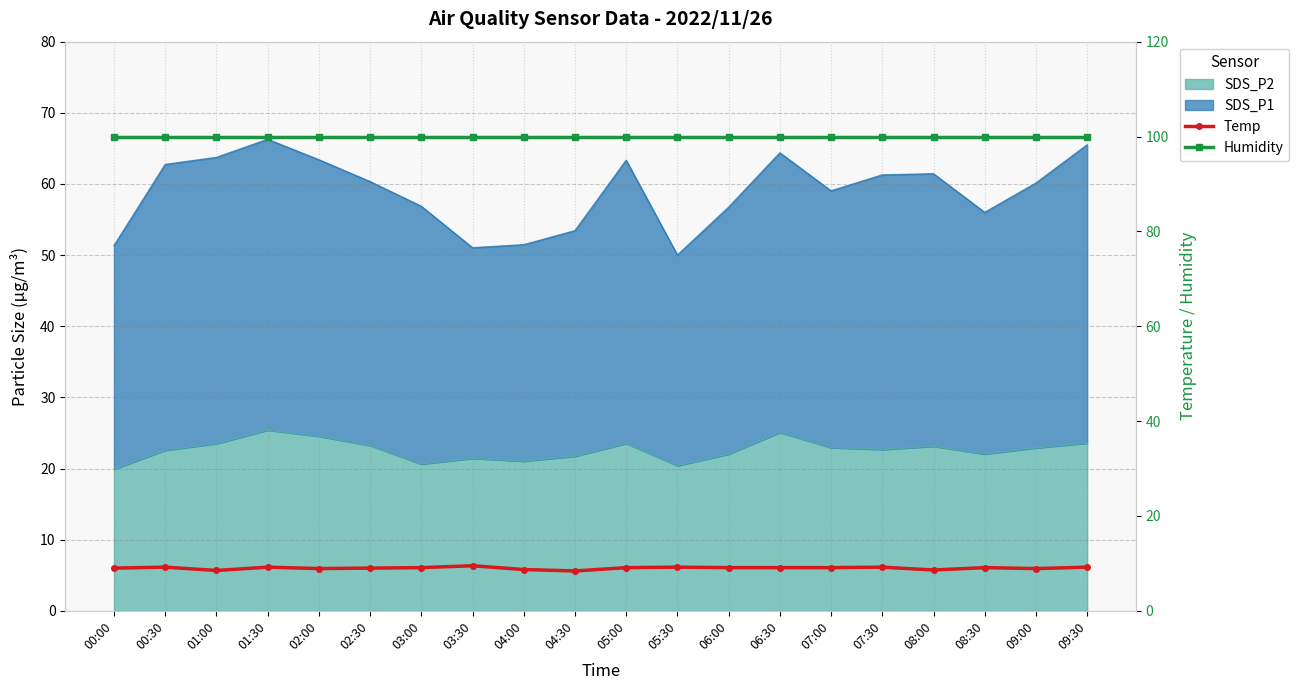

True or false: Humidity has a value of 176.7 at 09:30.

False